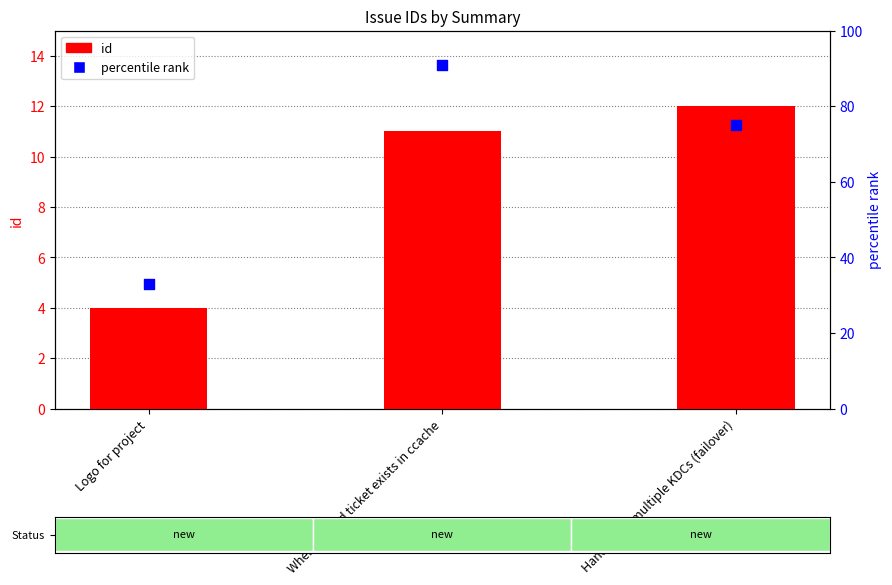

Which series has the largest total across all categories?

percentile rank